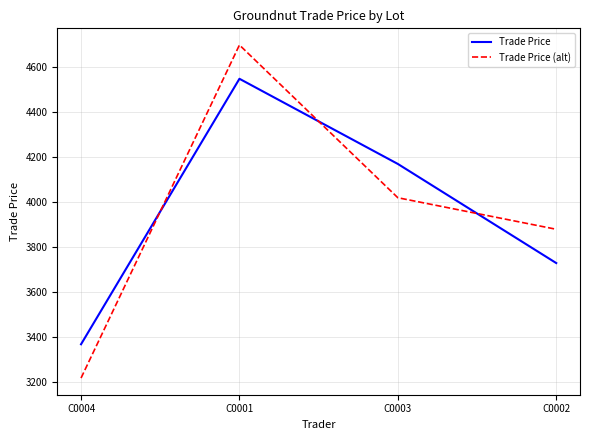

Reading left to right, extract all data points from this chart.

Trade Price: C0004=3369.5	C0001=4548.0	C0003=4170.0	C0002=3730.0
Trade Price (alt): C0004=3219.5	C0001=4698.0	C0003=4020.0	C0002=3880.0